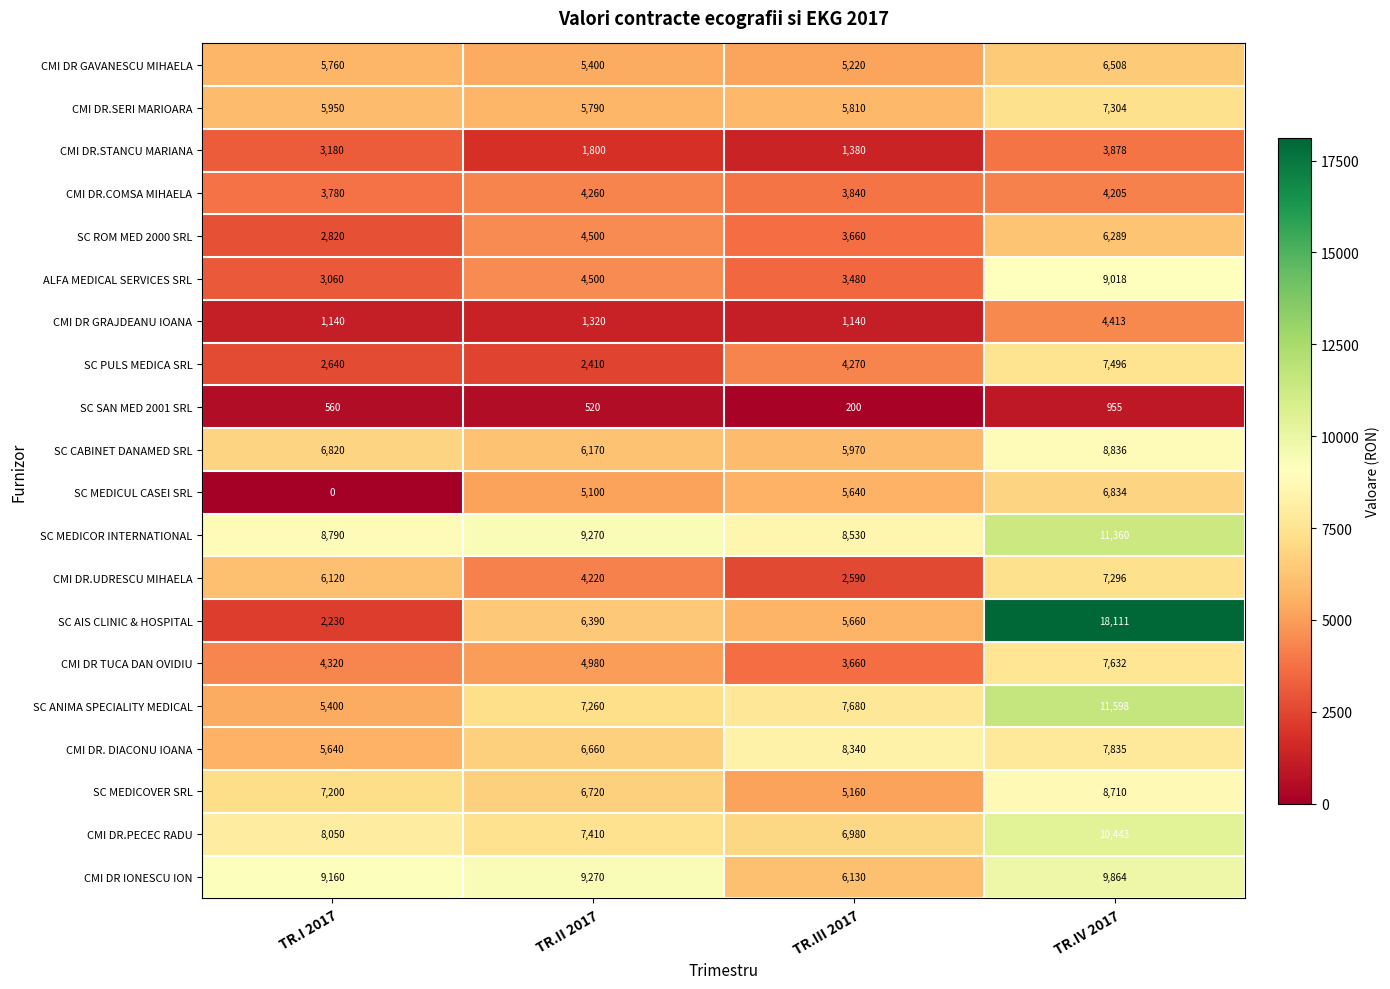

What is the sum of all CMI DR.SERI MARIOARA values?

24854